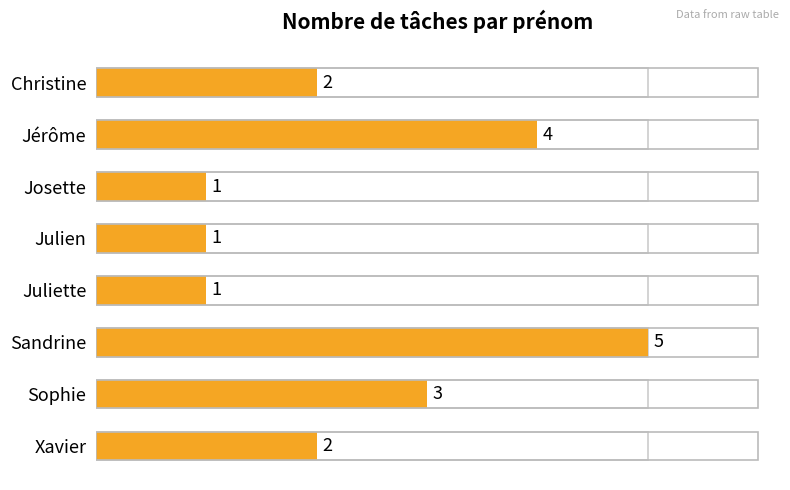

Reading left to right, transcribe all the data shown in this chart.

2	4	1	1	1	5	3	2